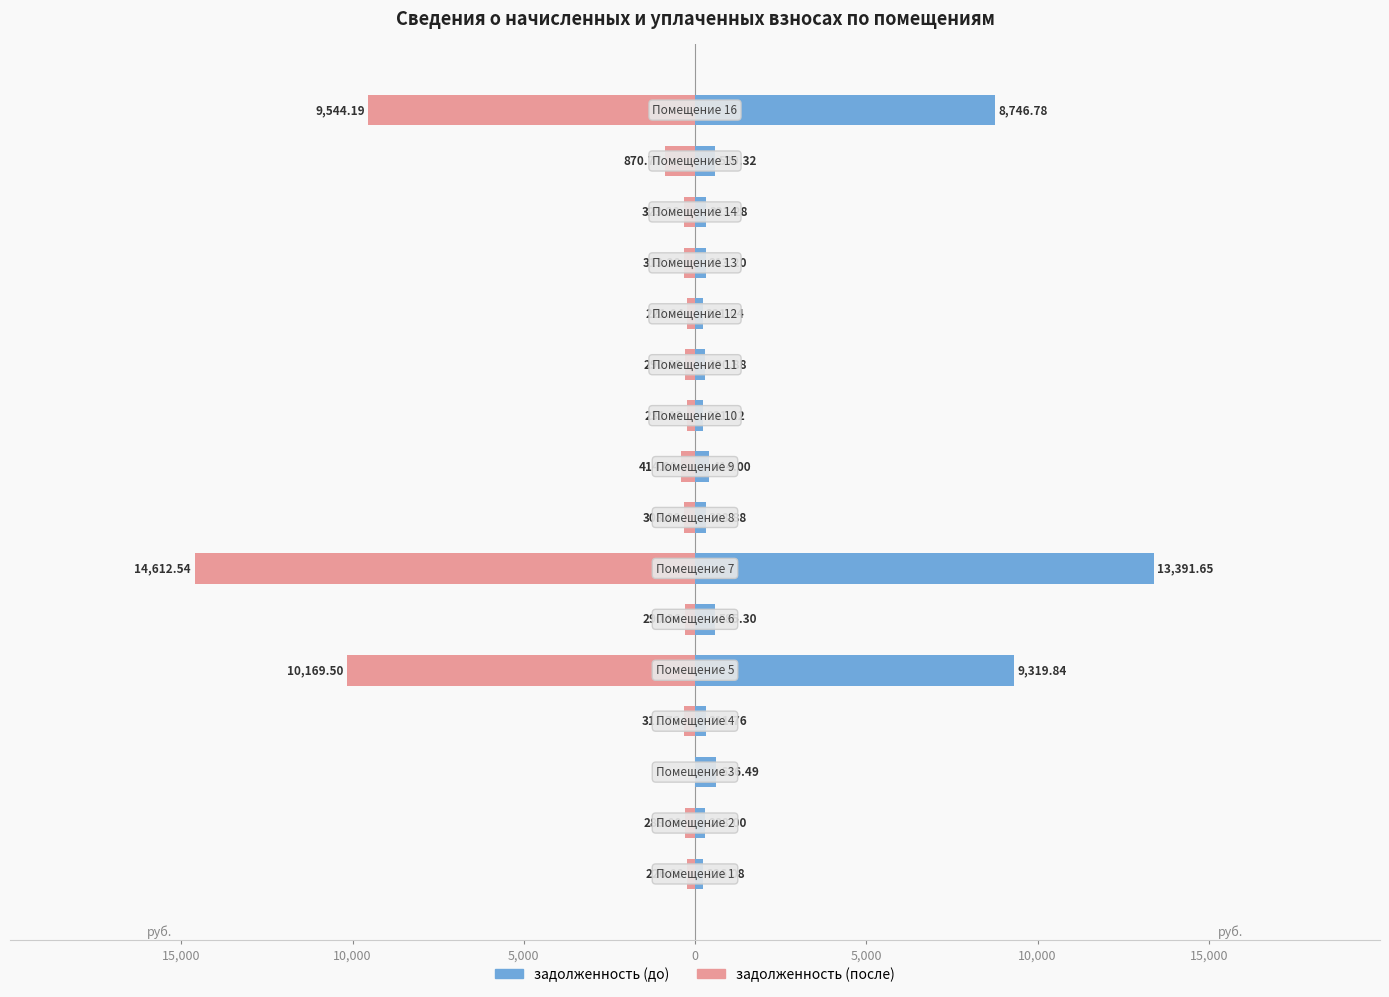

What is the value of the задолженность (до) bar at the 12th from the left?

221.0